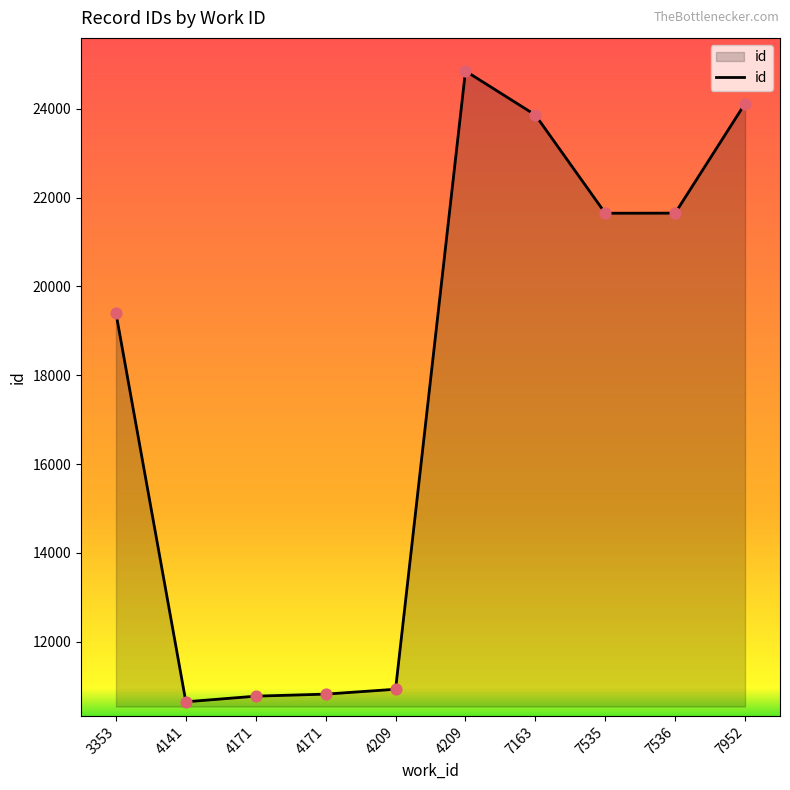

What is the change in value from 7535 to 7952?

+2471